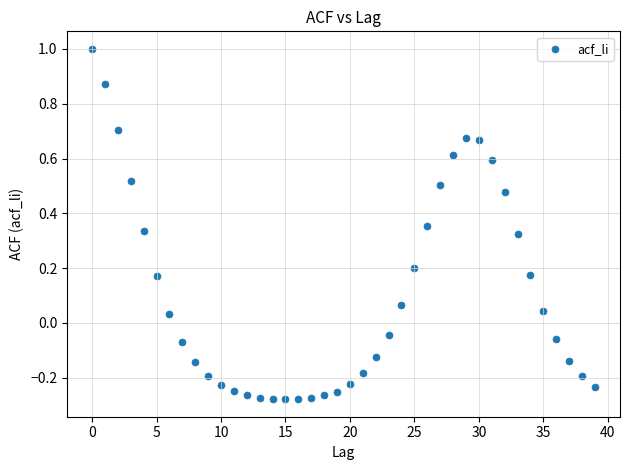

What is the range of Y values (max minus min)?

1.3